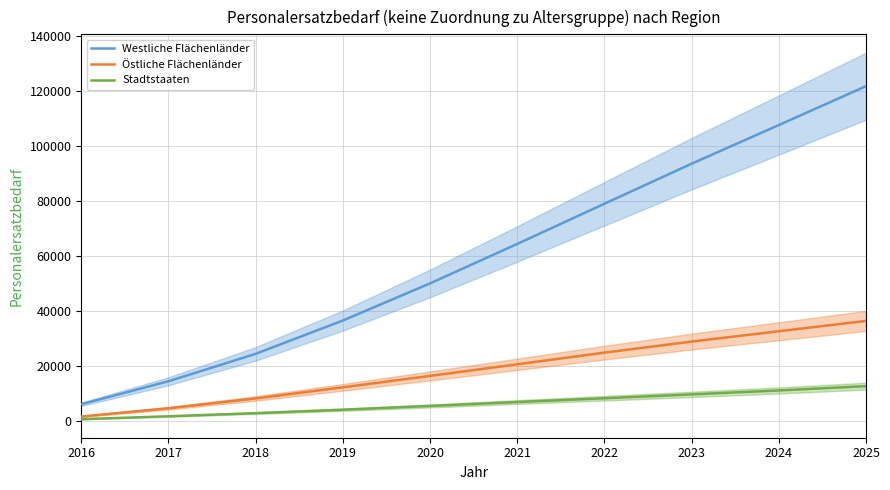

Reading right to left, list all the values displayed in this chart.

Westliche Flächenländer: 2025=121882	2024=107743	2023=93684	2022=79122	2021=64509	2020=50153	2019=36650	2018=24536	2017=14560	2016=6213
Östliche Flächenländer: 2025=36507	2024=32761	2023=28989	2022=24971	2021=20733	2020=16508	2019=12355	2018=8321	2017=4742	2016=1726
Stadtstaaten: 2025=12782	2024=11220	2023=9789	2022=8385	2021=7008	2020=5579	2019=4214	2018=2960	2017=1824	2016=772